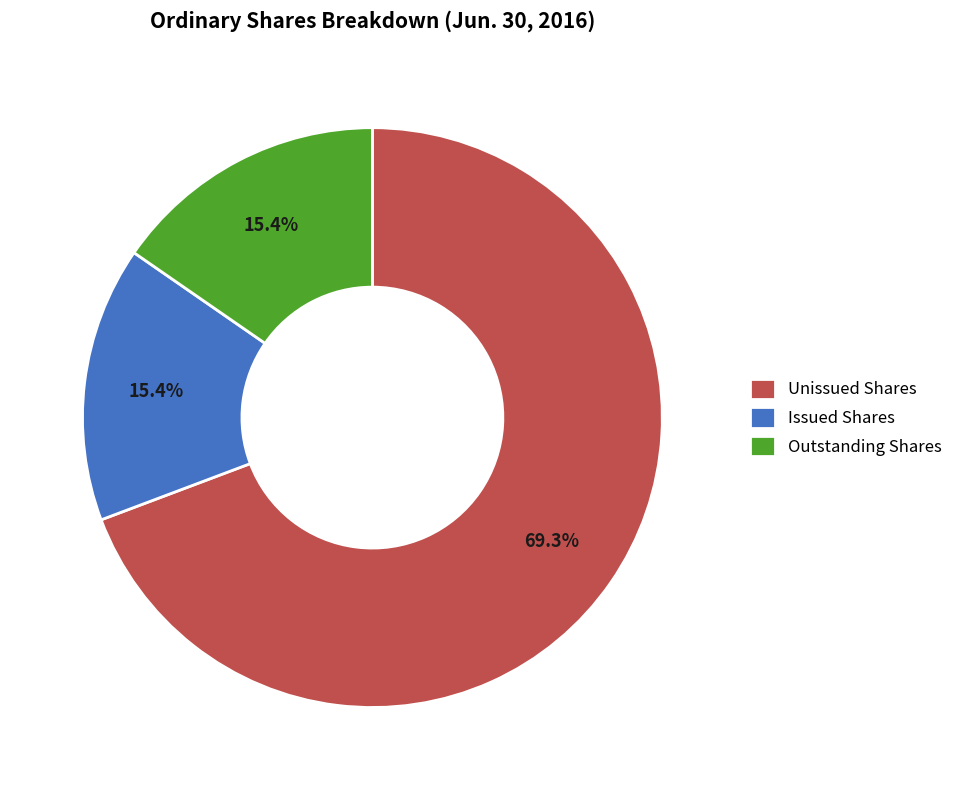

Is there a majority slice in this chart?

Yes